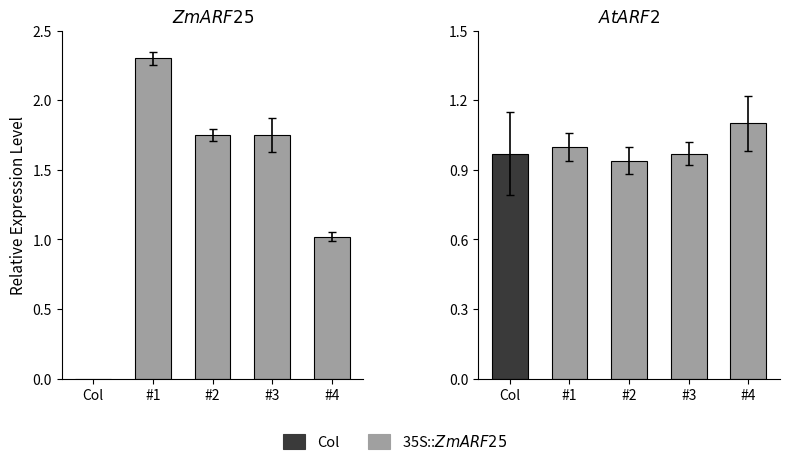

Rank the series by their average value, from lowest to highest.

bars_right, bars_left